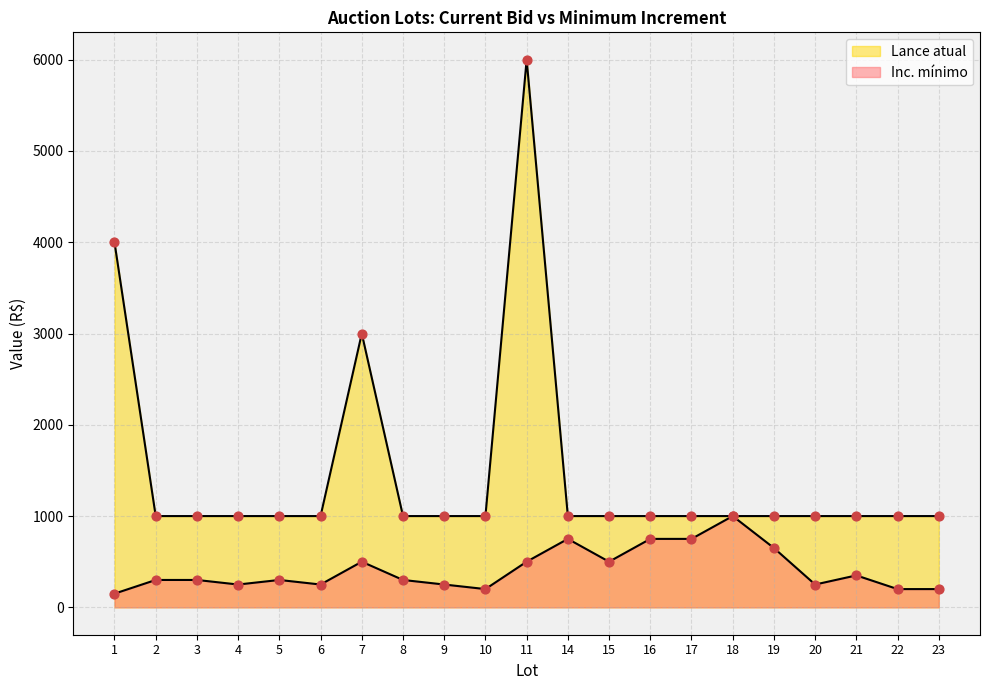

What are all the series names shown in the legend?

Inc. mínimo, Lance atual